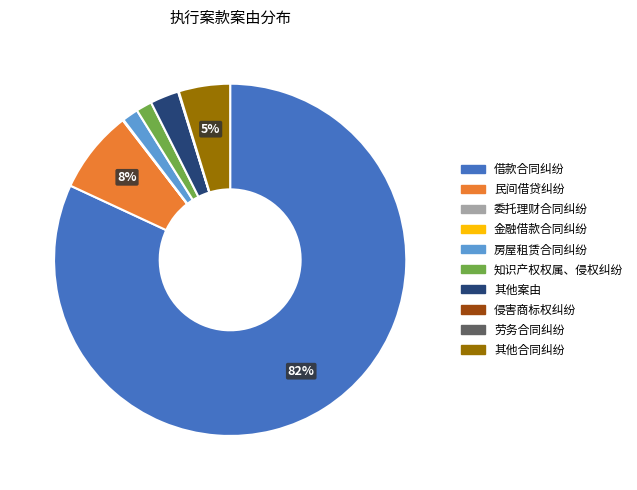

Is the sum of 借款合同纠纷 and 房屋租赁合同纠纷 greater than half?

Yes